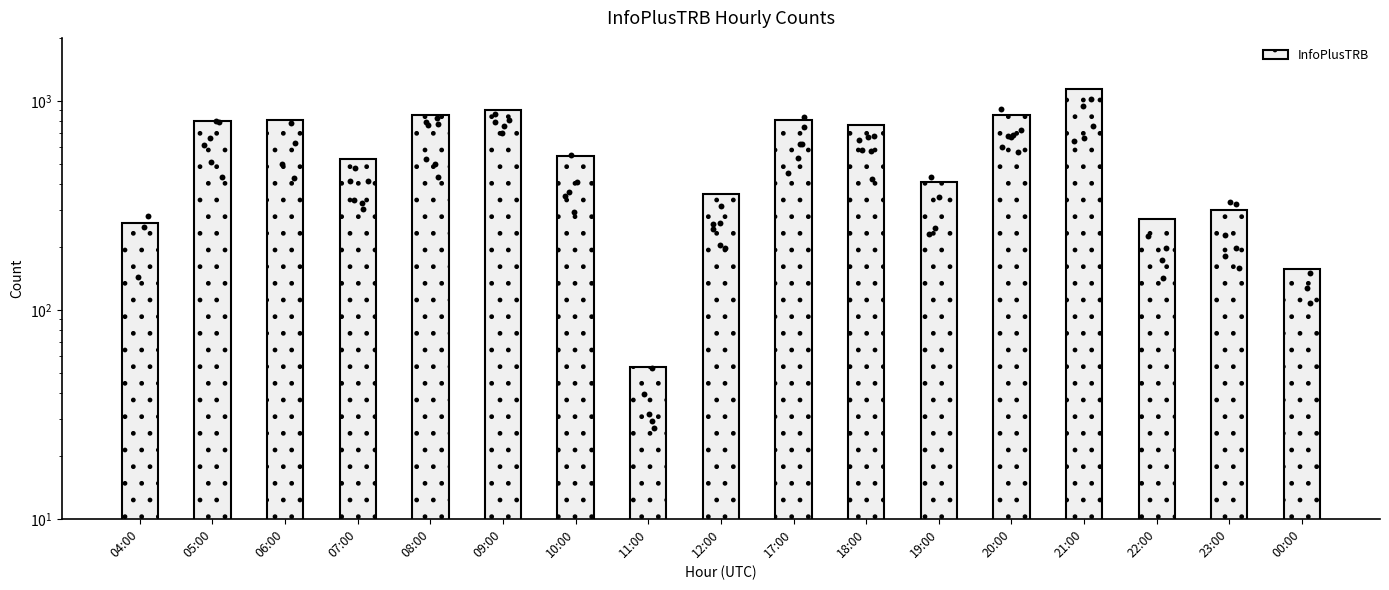

What is the change in value from 10:00 to 18:00?

+218